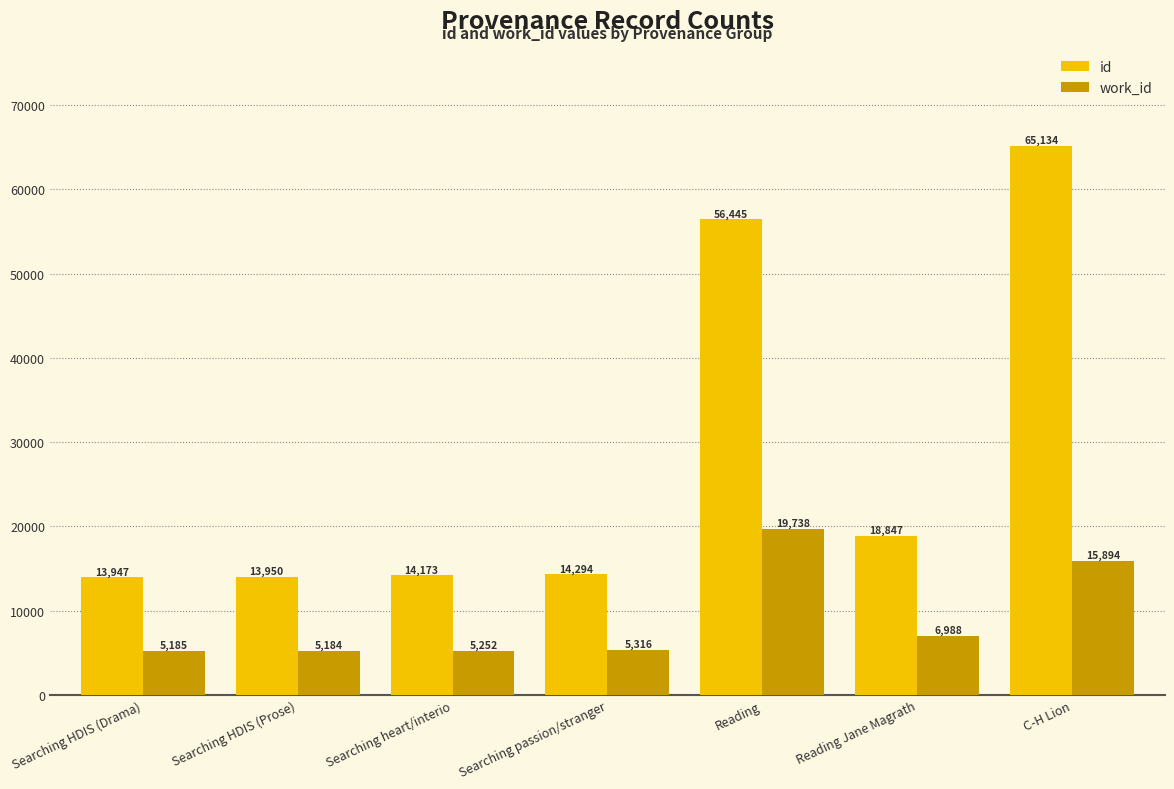

What is the label of the 4th bar from the left?

Searching passion/stranger